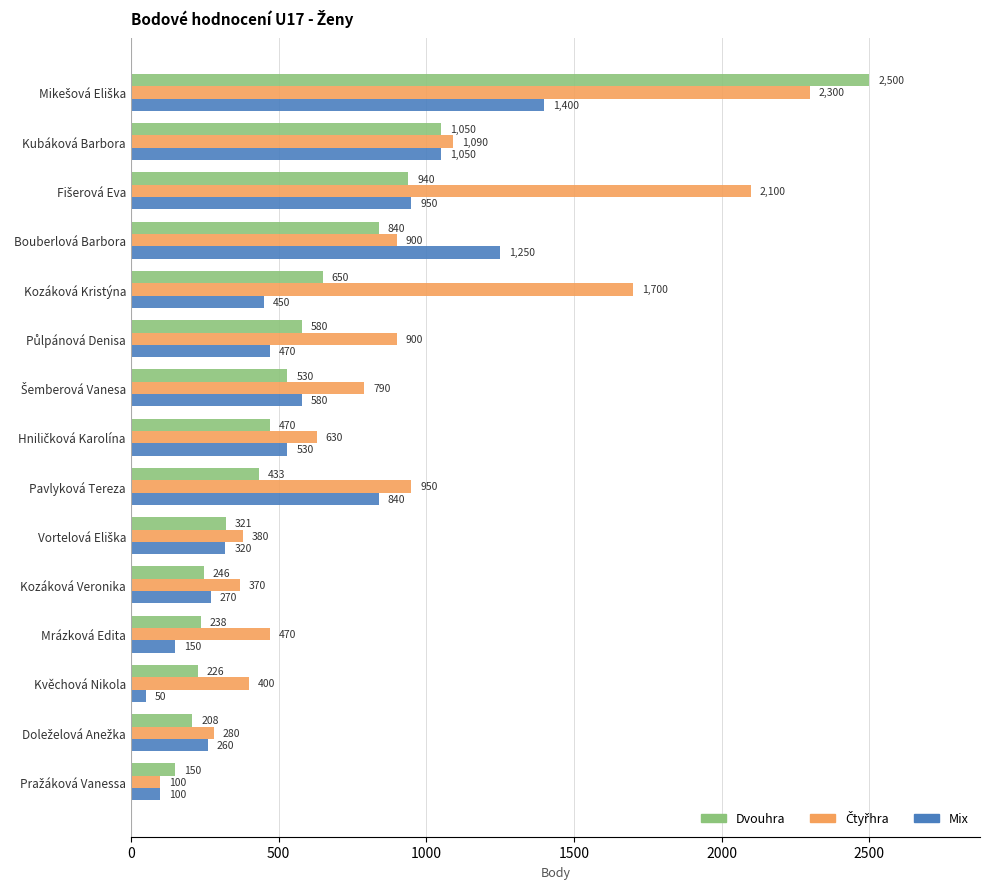

Which series has the largest range (max minus min)?

Dvouhra